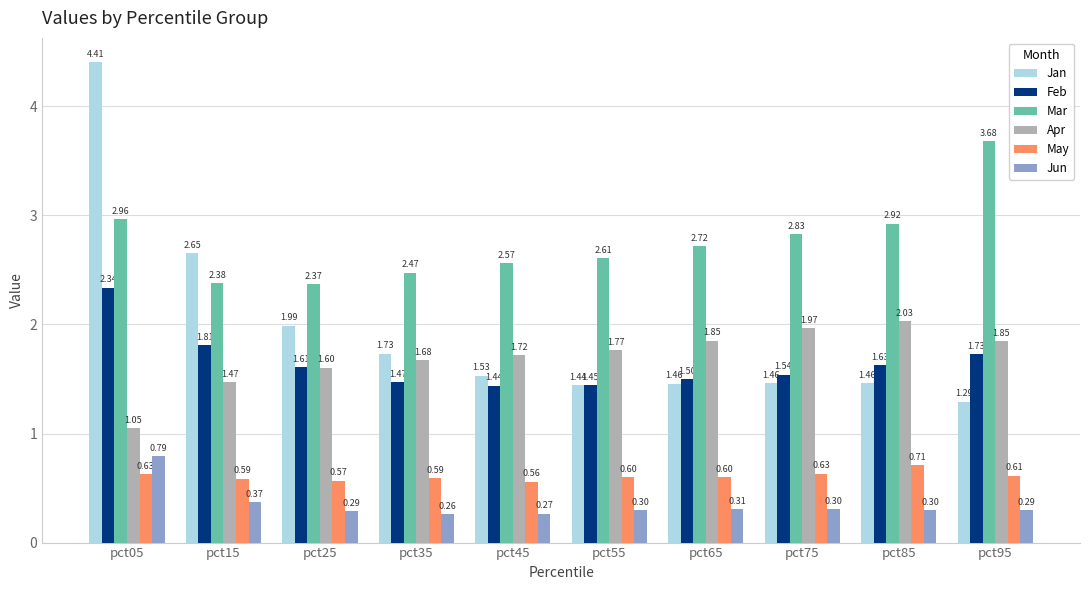

At pct75, list the series in order from smallest to largest.

Jun, May, Jan, Feb, Apr, Mar